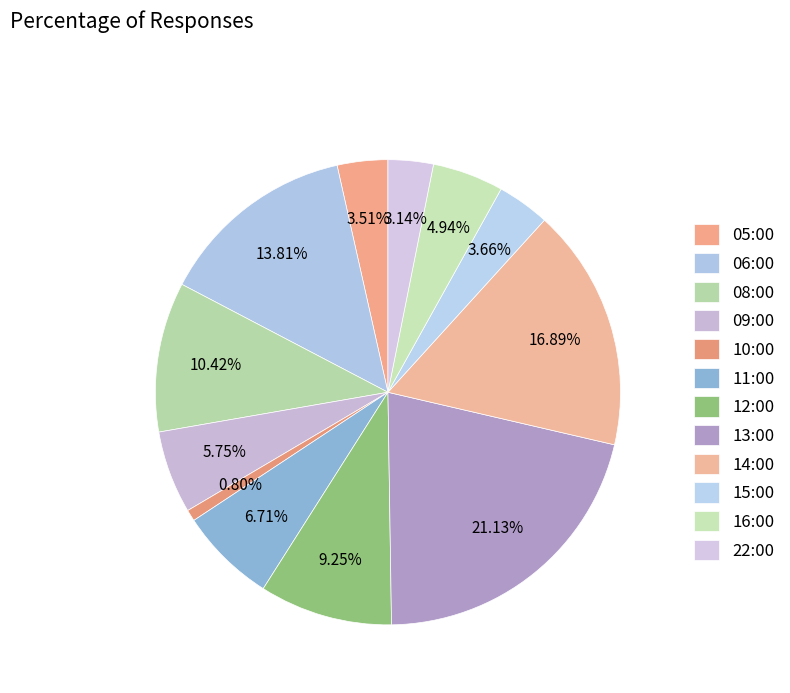

Count the number of slices in the pie.

12